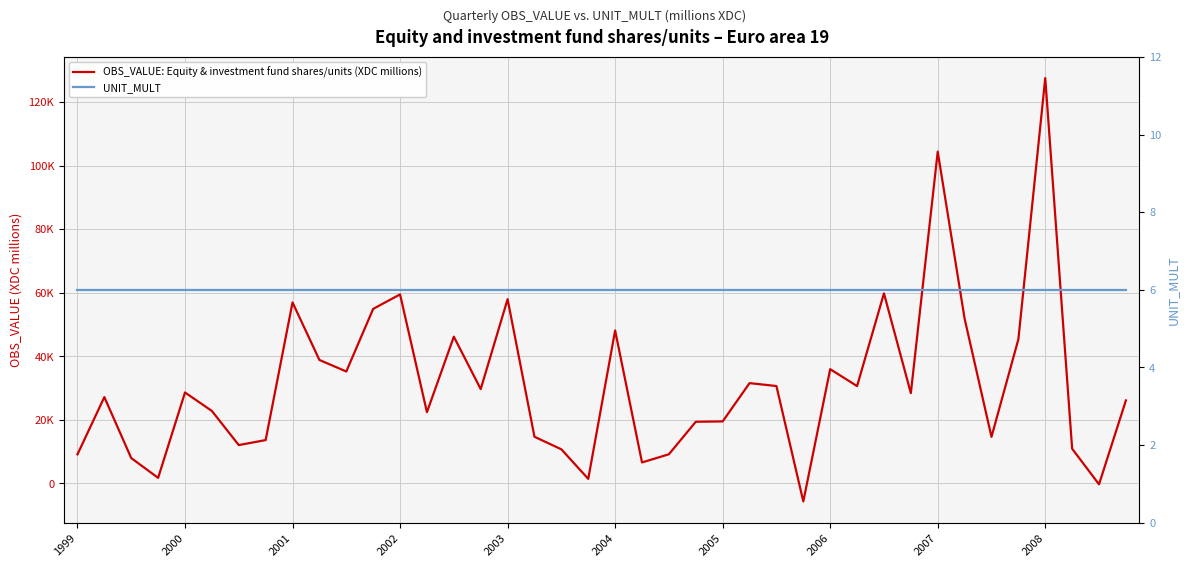

After their last crossing, which series has the higher values: UNIT_MULT or OBS_VALUE: Equity & investment fund shares/units (XDC millions)?

OBS_VALUE: Equity & investment fund shares/units (XDC millions)